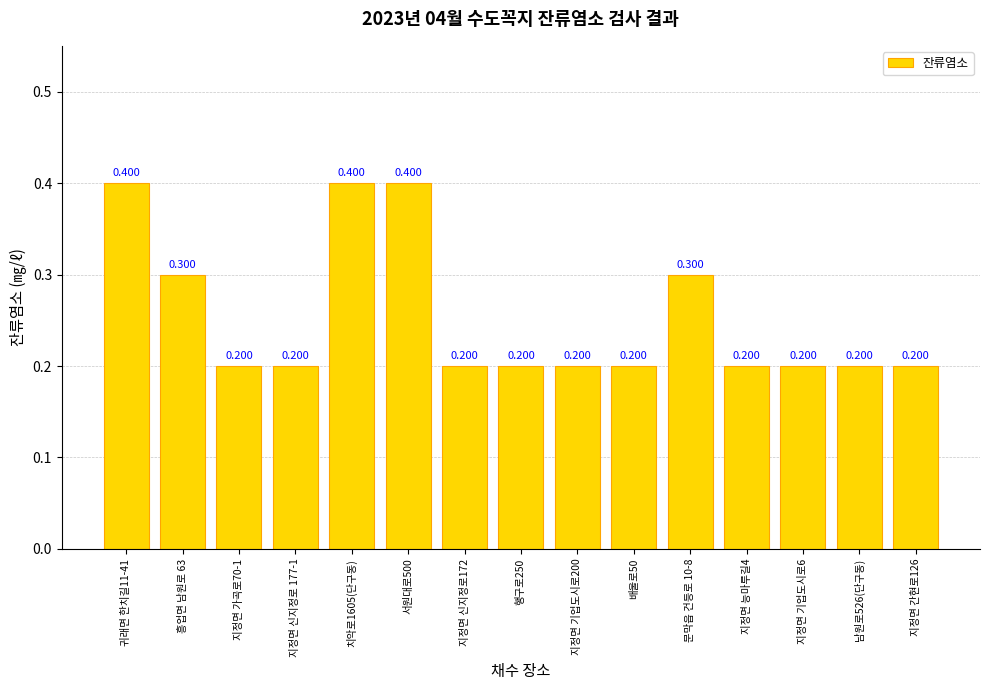

What is the difference between the maximum and minimum values?

0.2